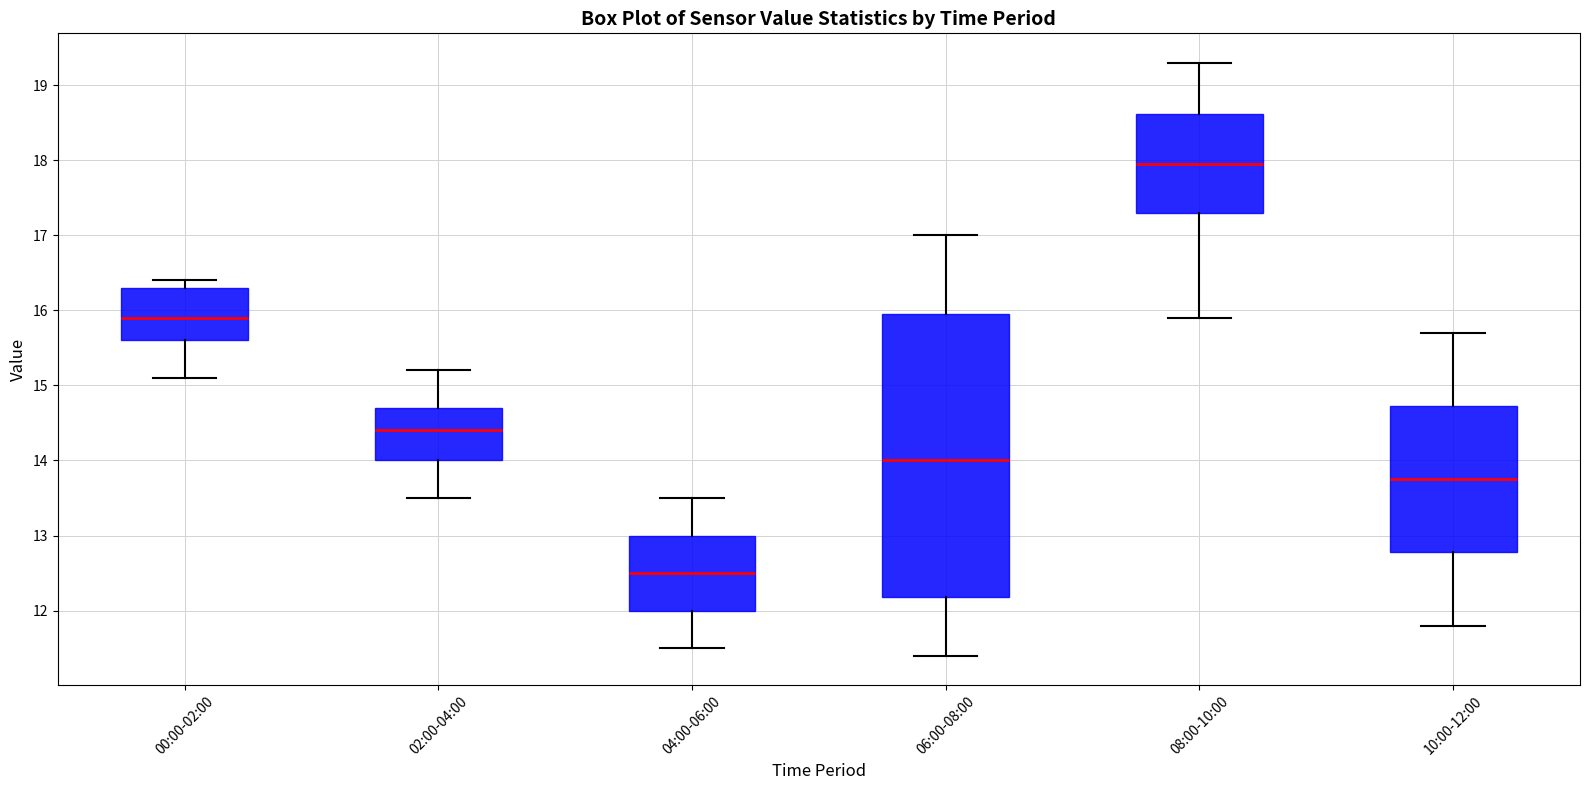

Reading left to right, transcribe this box plot: for each box, give where its median line is, the range the box spans, and where its two whiskers end, as read against the y-axis. The values are not printed on the chart, so give them approximately, as read against the axis.

00:00-02:00: median 15.9, box 15.6 to 16.3, whiskers 15.1 to 16.4
02:00-04:00: median 14.4, box 14.0 to 14.7, whiskers 13.5 to 15.2
04:00-06:00: median 12.5, box 12.0 to 13.0, whiskers 11.5 to 13.5
06:00-08:00: median 14.0, box 12.2 to 16.0, whiskers 11.4 to 17.0
08:00-10:00: median 18.0, box 17.3 to 18.6, whiskers 15.9 to 19.3
10:00-12:00: median 13.8, box 12.8 to 14.7, whiskers 11.8 to 15.7